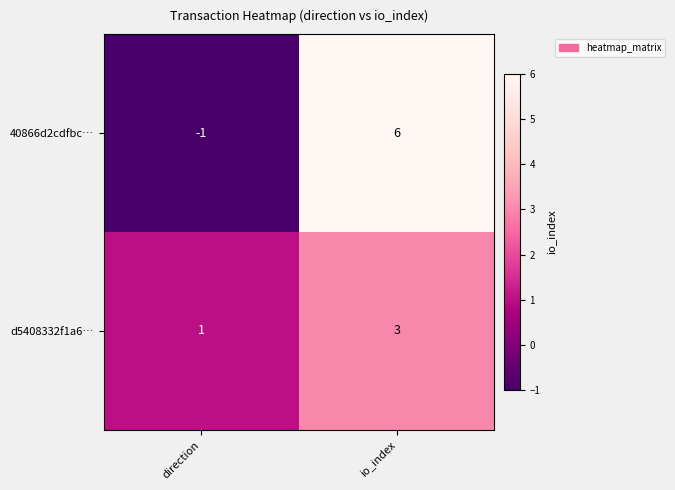

What is the sum of the d5408332f1a6… values at direction and io_index?

4